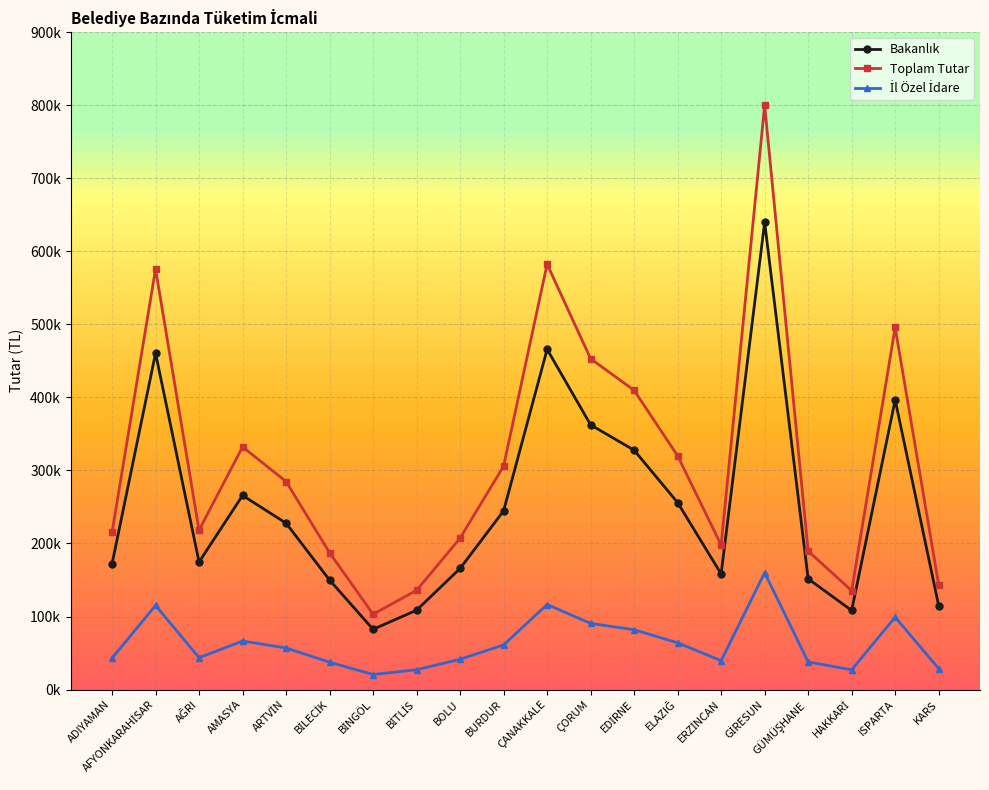

Does the chart have visible grid lines?

Yes